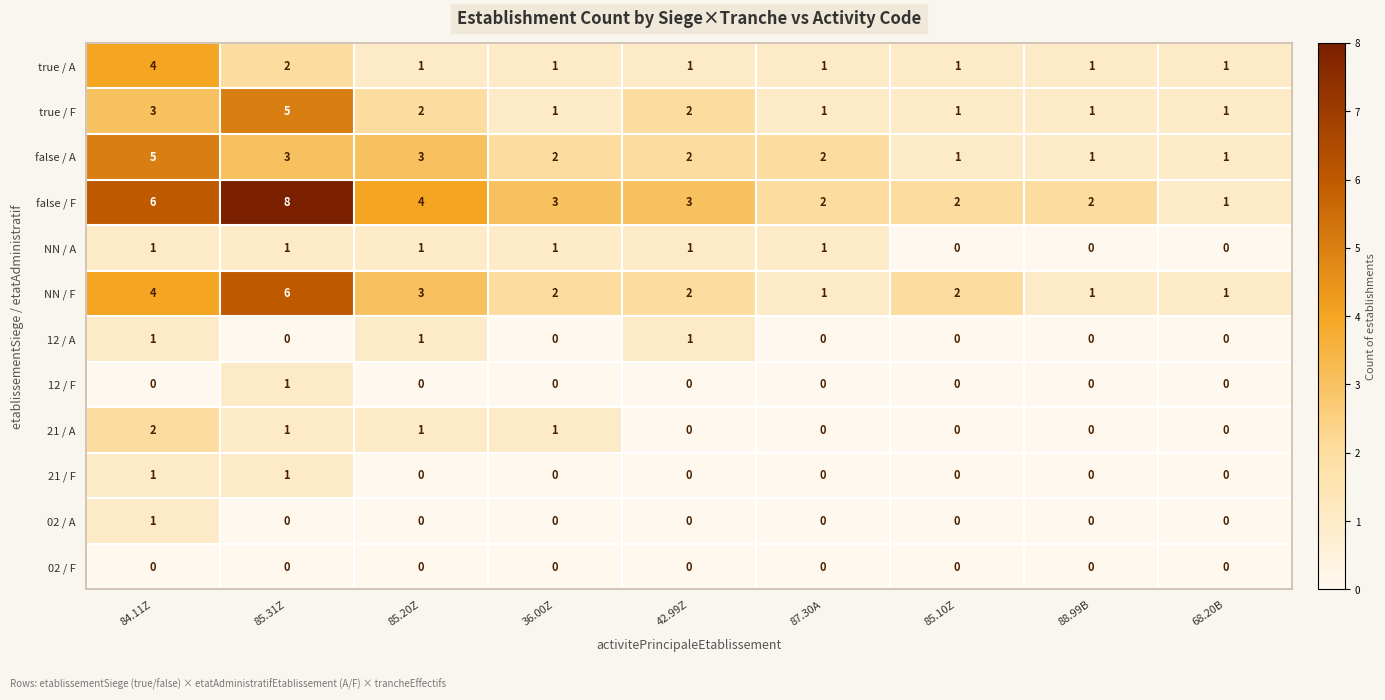

The value of 21 / F at 42.99Z is 0. True or false?

True